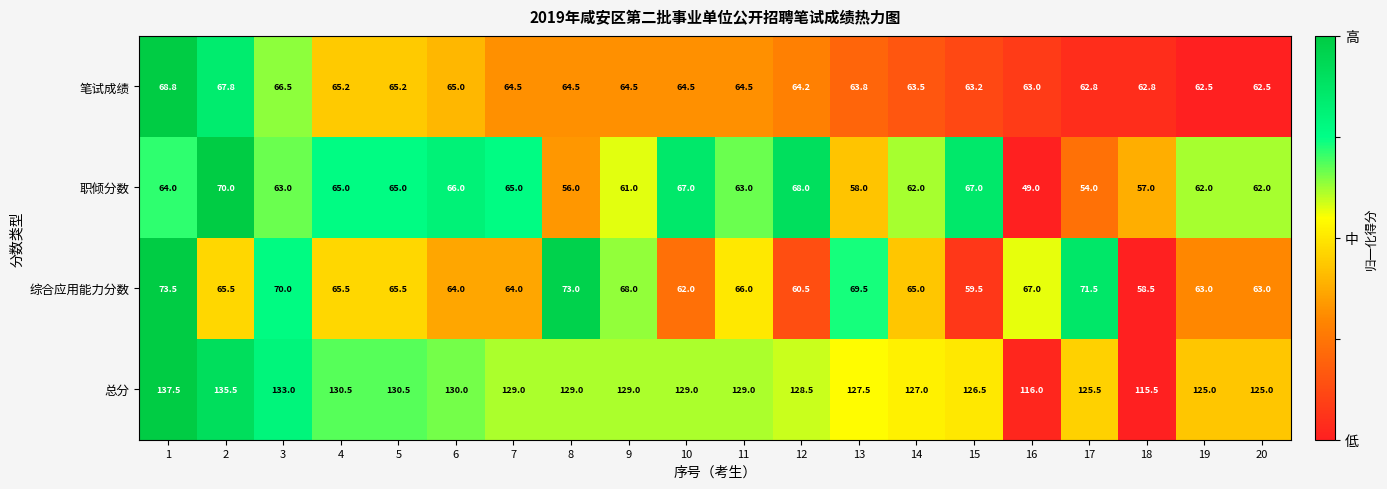

What is the smallest value displayed?

49.0